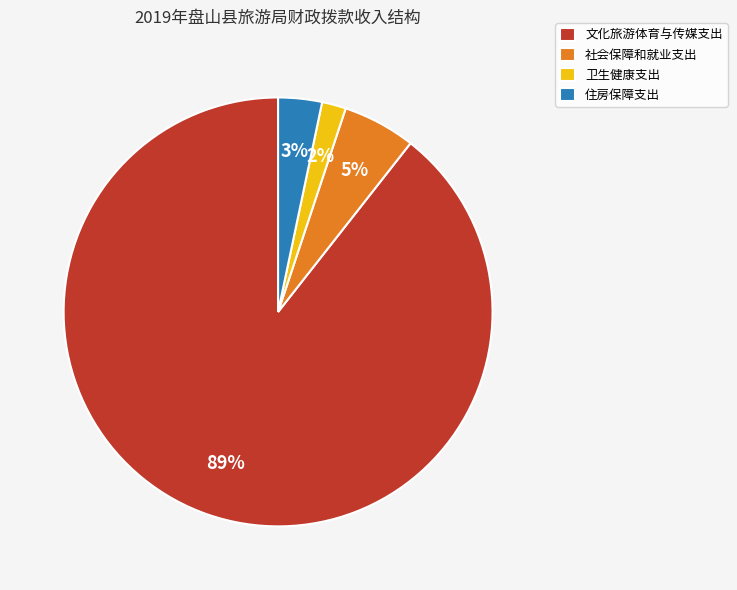

Rank the categories by value from highest to lowest.

文化旅游体育与传媒支出, 社会保障和就业支出, 住房保障支出, 卫生健康支出